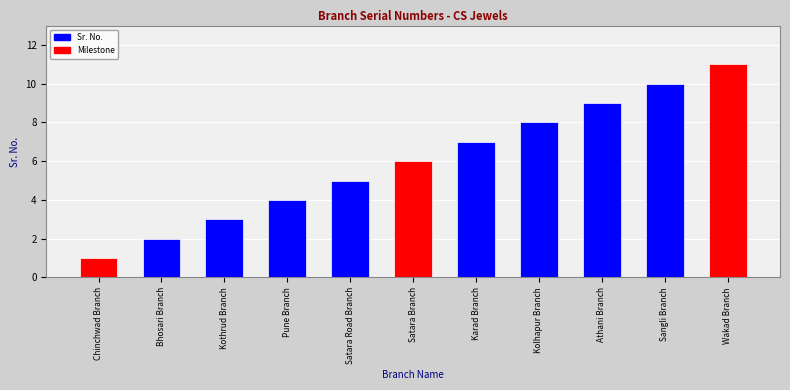

Reading left to right, extract all data points from this chart.

1	2	3	4	5	6	7	8	9	10	11